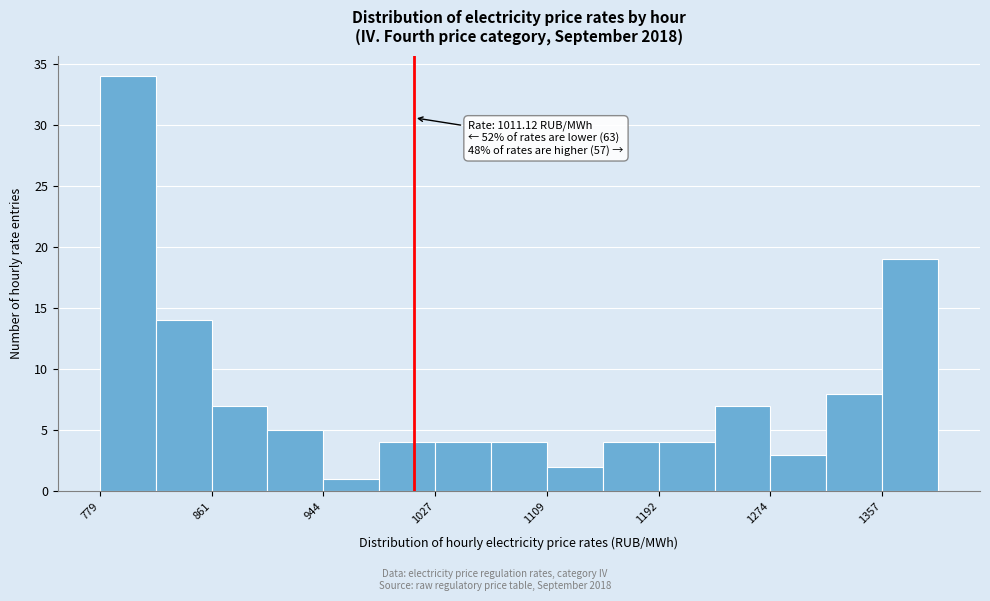

Over which range of the x-axis is the bar tallest?

780 to 820